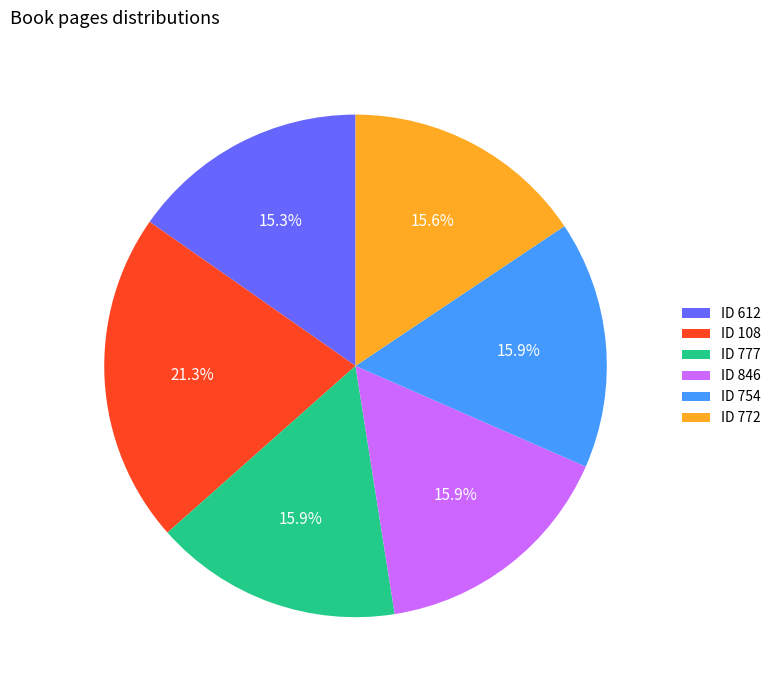

To the nearest percent, what is the difference between the largest and smallest slice percentages?

6%